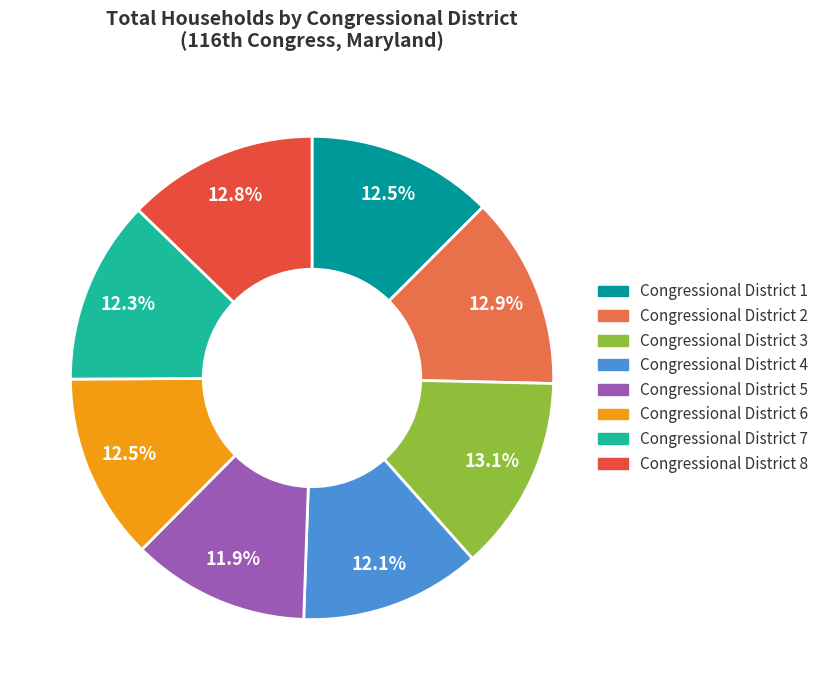

To the nearest percent, what is the difference between the Congressional District 5 and Congressional District 3 slice percentages?

1%